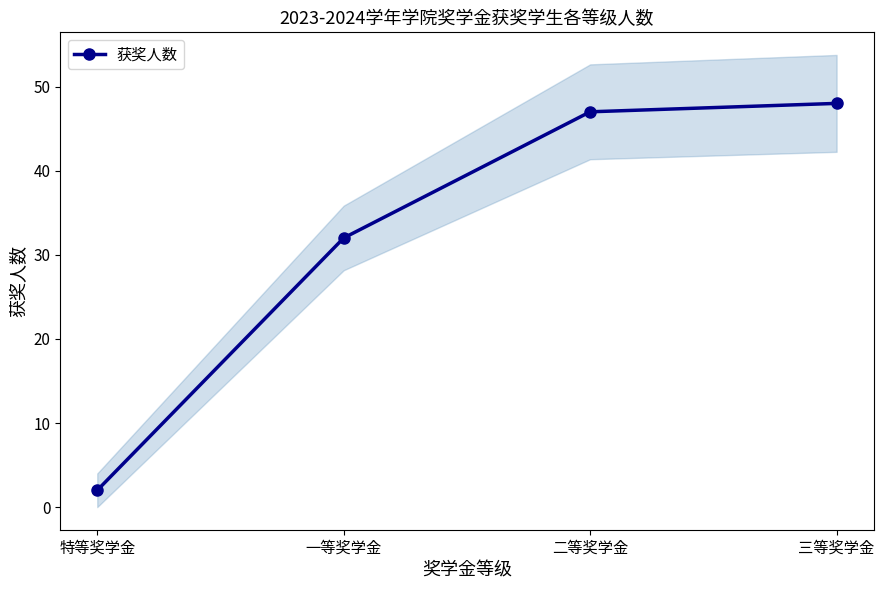

What is the value of the 3rd point from the left?

47